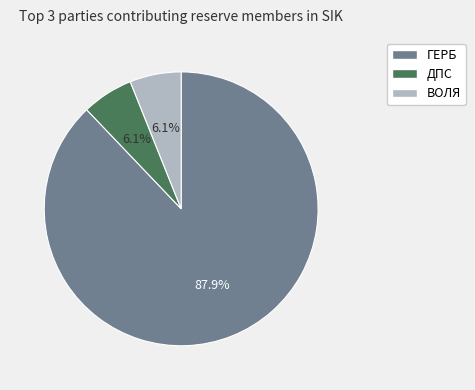

How many segments does this pie chart have?

3